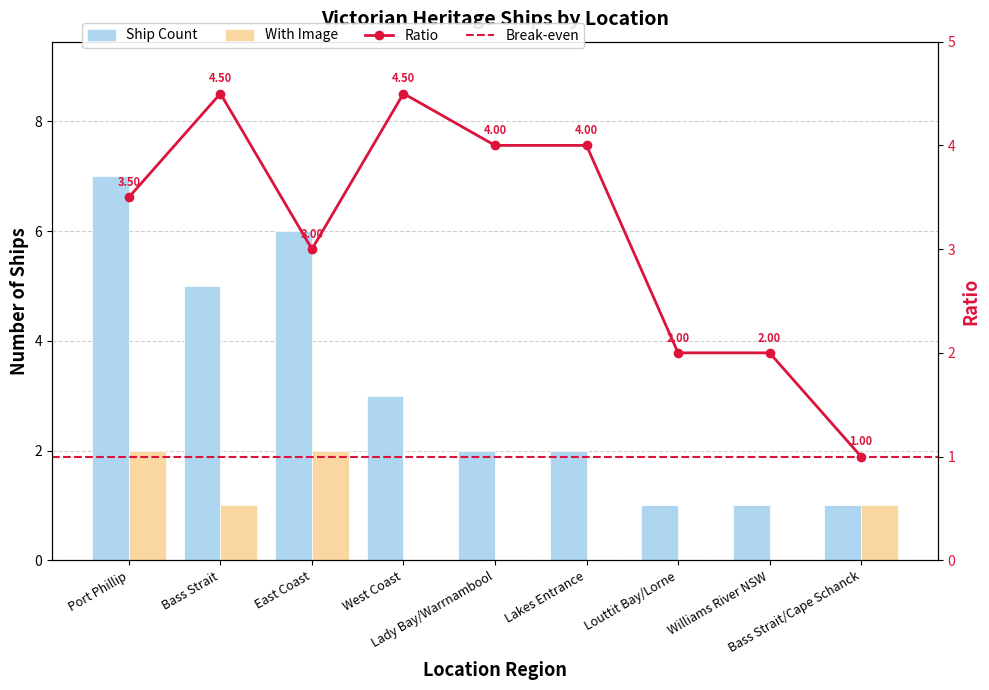

How many values are between 1 and 5?

7